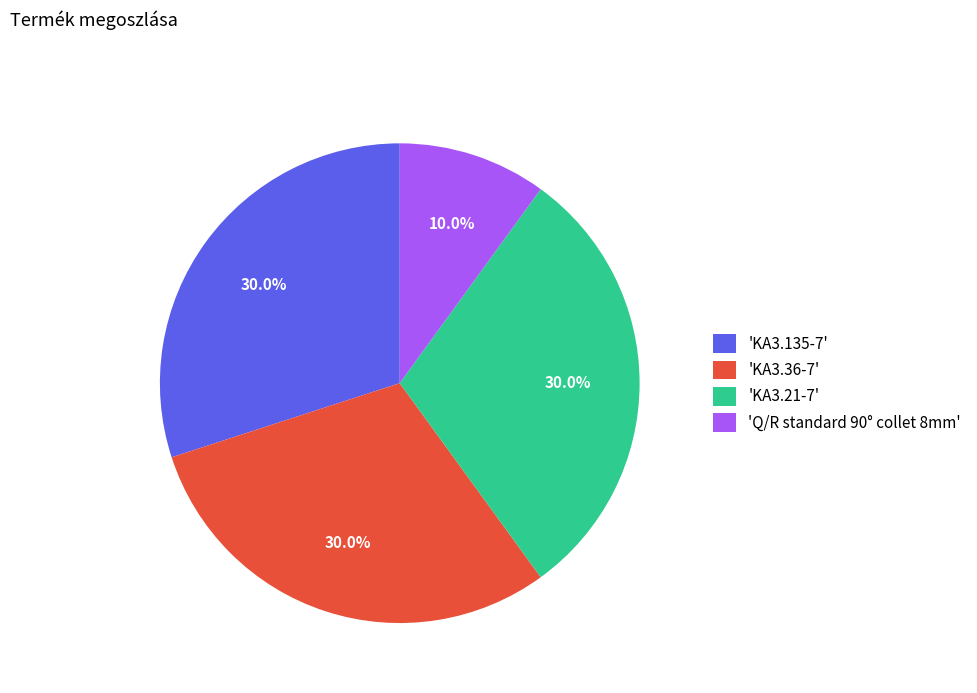

Does any single category account for the majority?

No